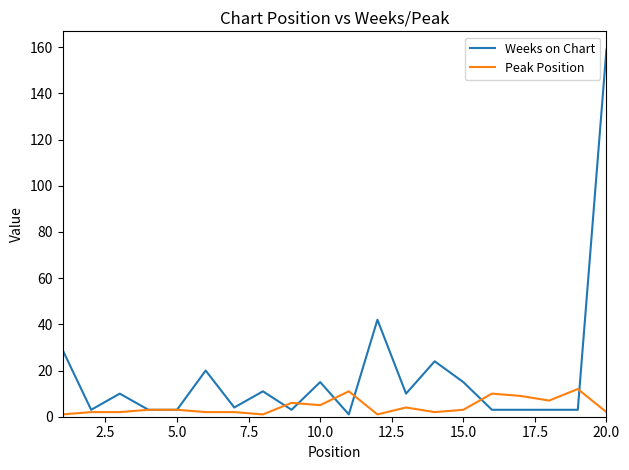

Which series has the largest range (max minus min)?

Weeks on Chart